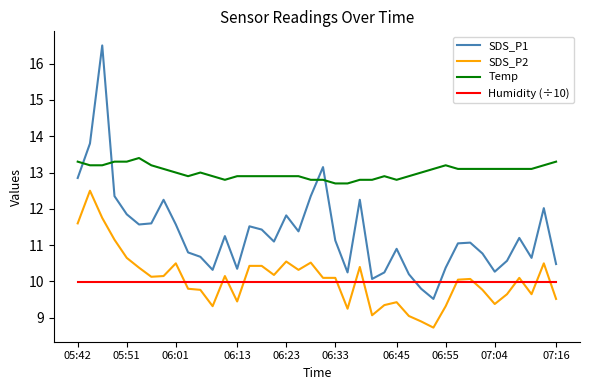

What is the difference between the second highest and minimum values in the SDS_P2 series?

3.0